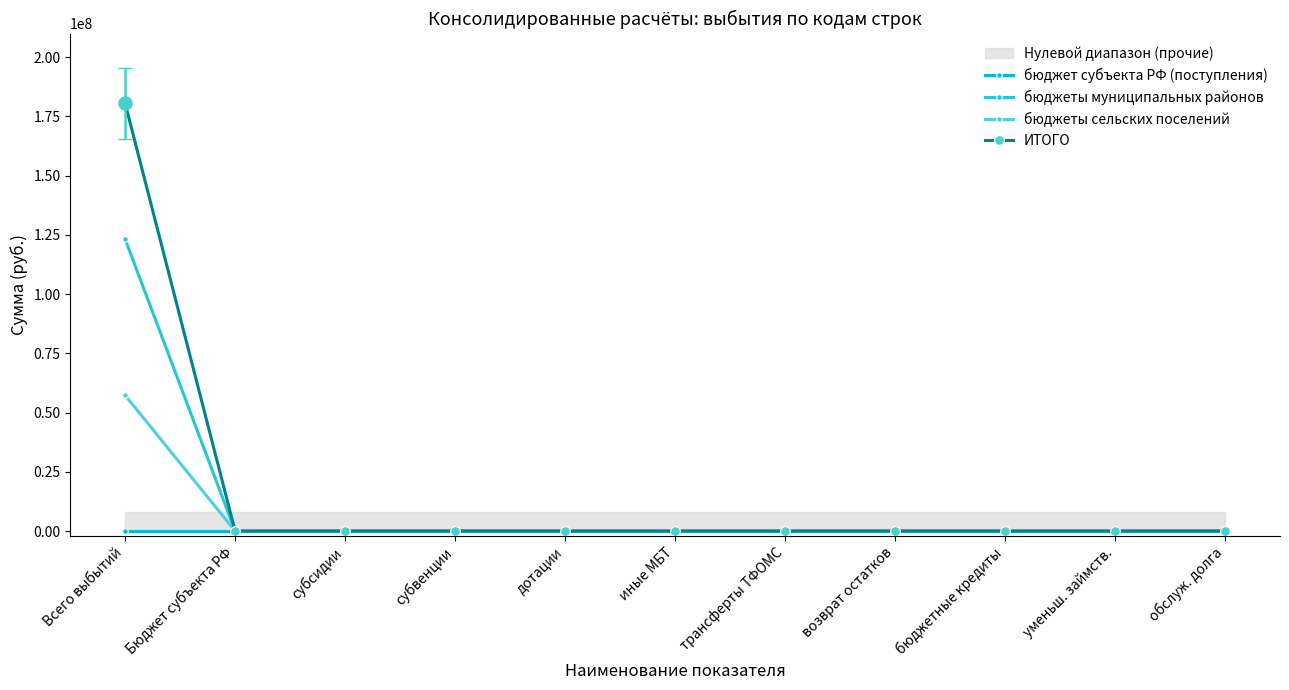

Which series reaches the minimum Y coordinate?

бюджет субъекта РФ (поступления)